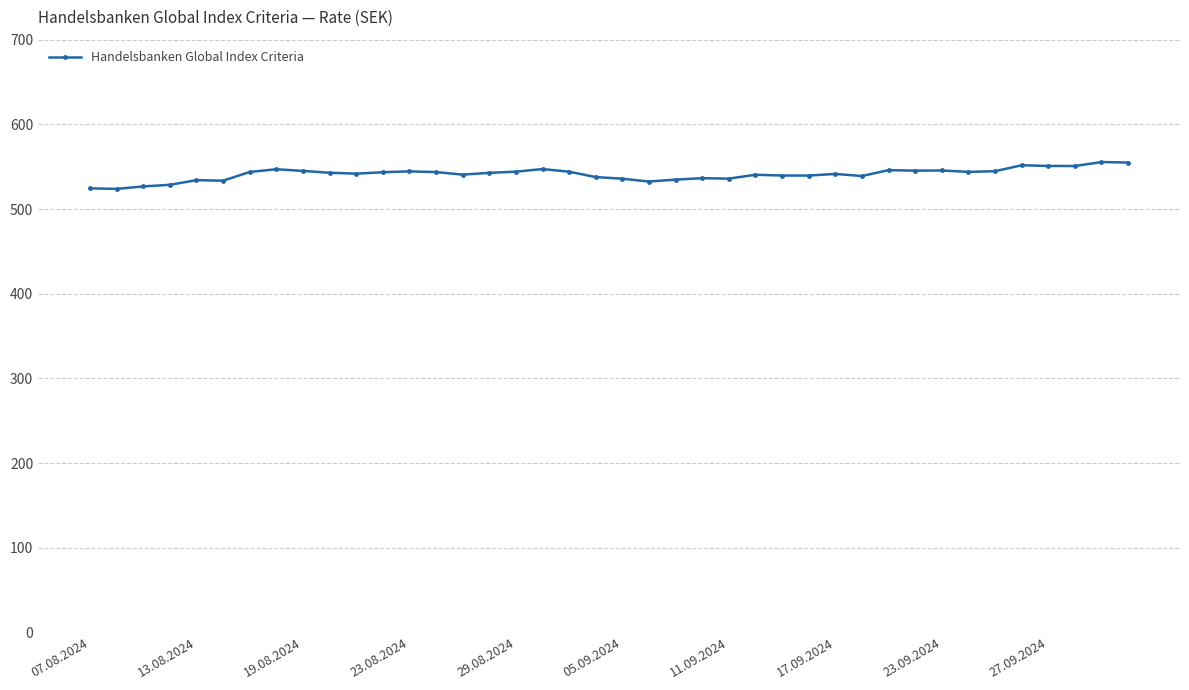

Count the number of categories in the chart.

40